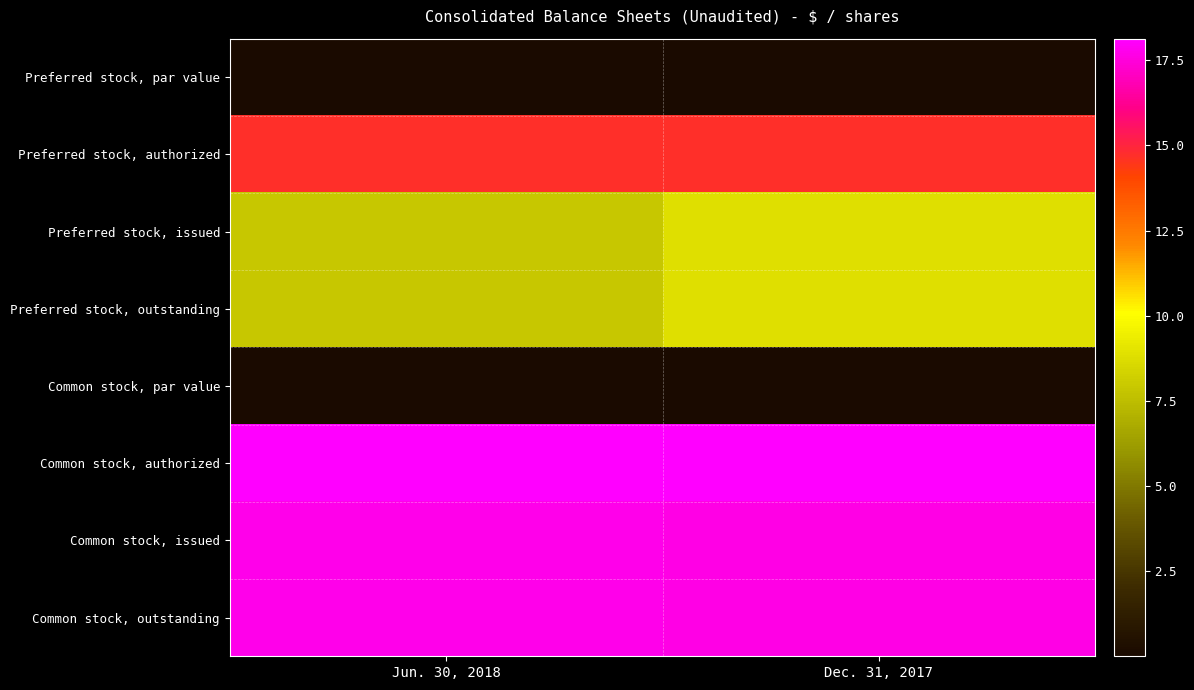

Between Jun. 30, 2018 and Dec. 31, 2017, which is larger?

Jun. 30, 2018